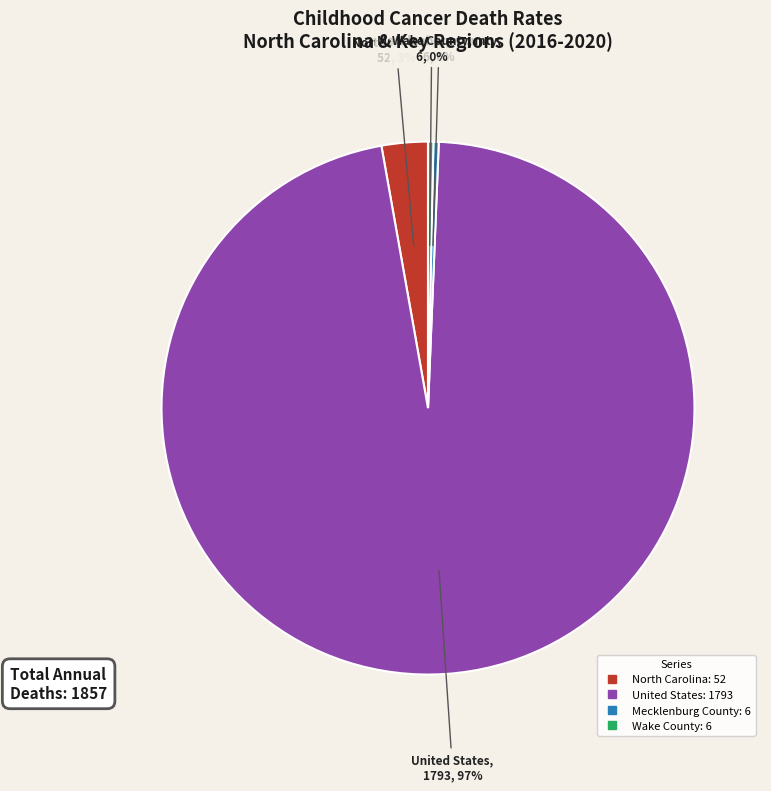

Is United States the majority of the pie?

Yes